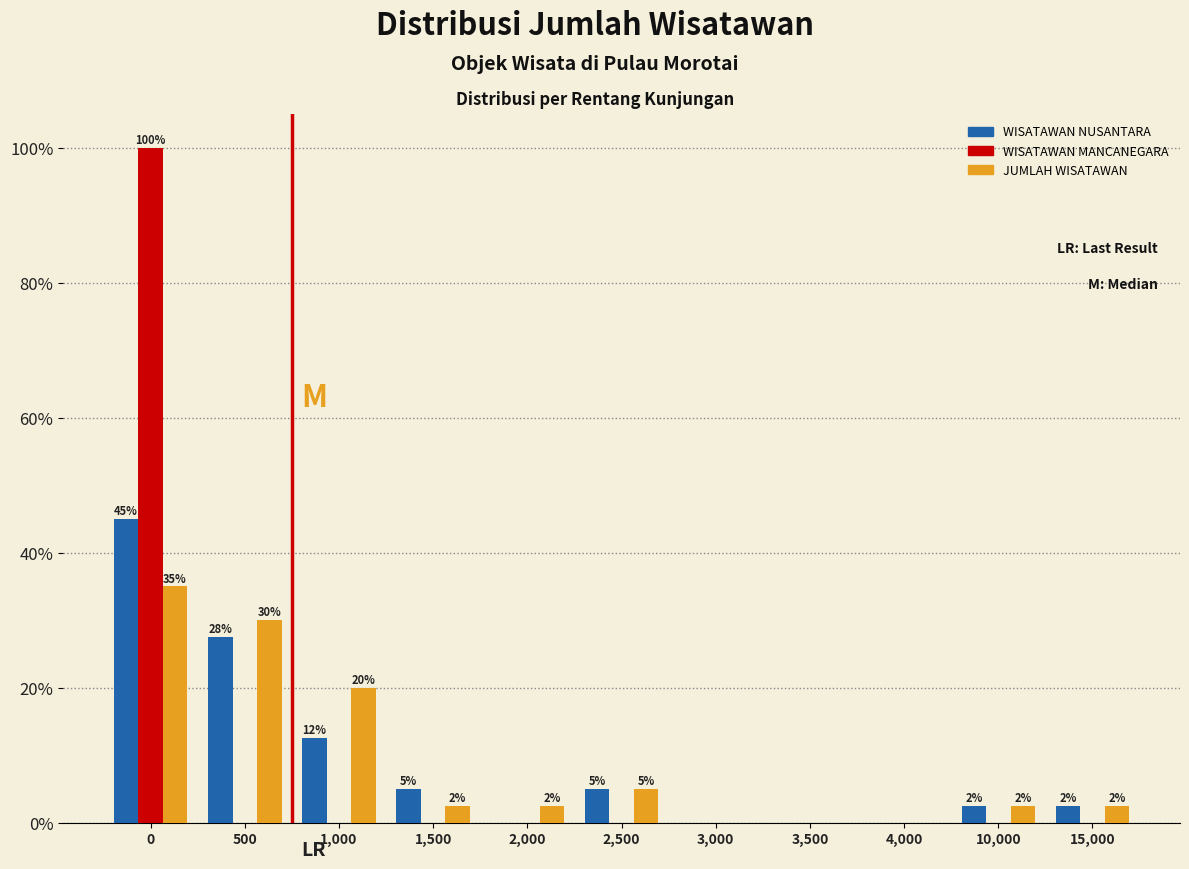

The WISATAWAN NUSANTARA series shows 0.0 at 2,000. True or false?

True